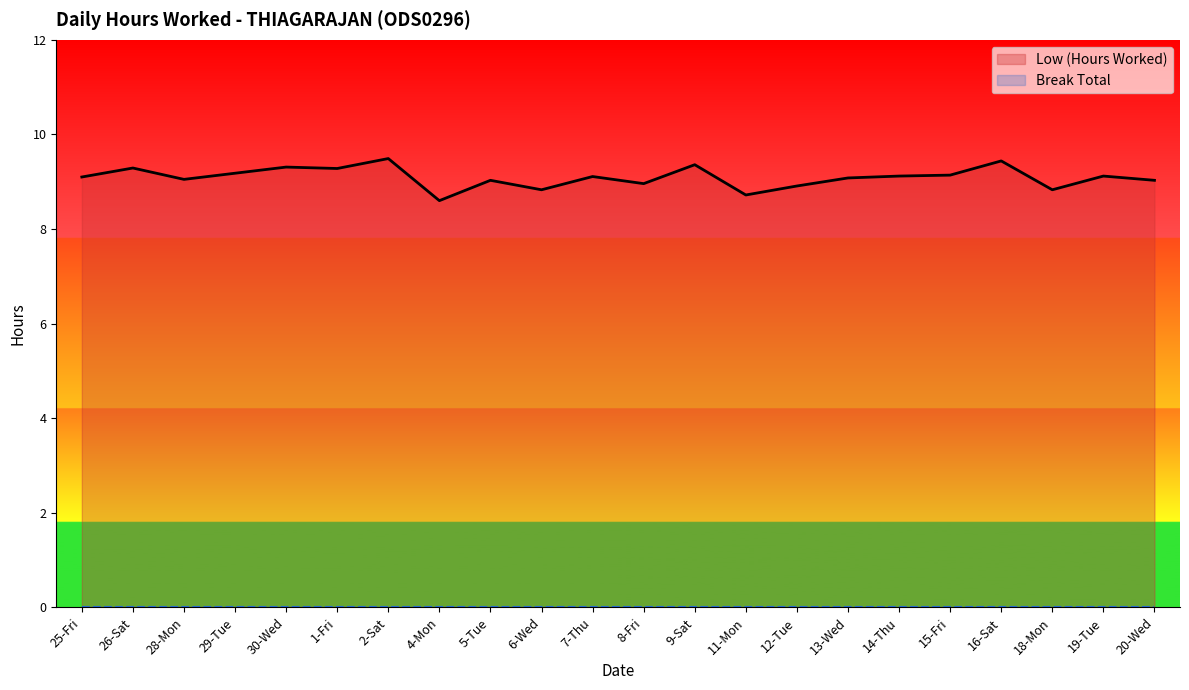

Does the chart display data point markers on the line(s)?

No